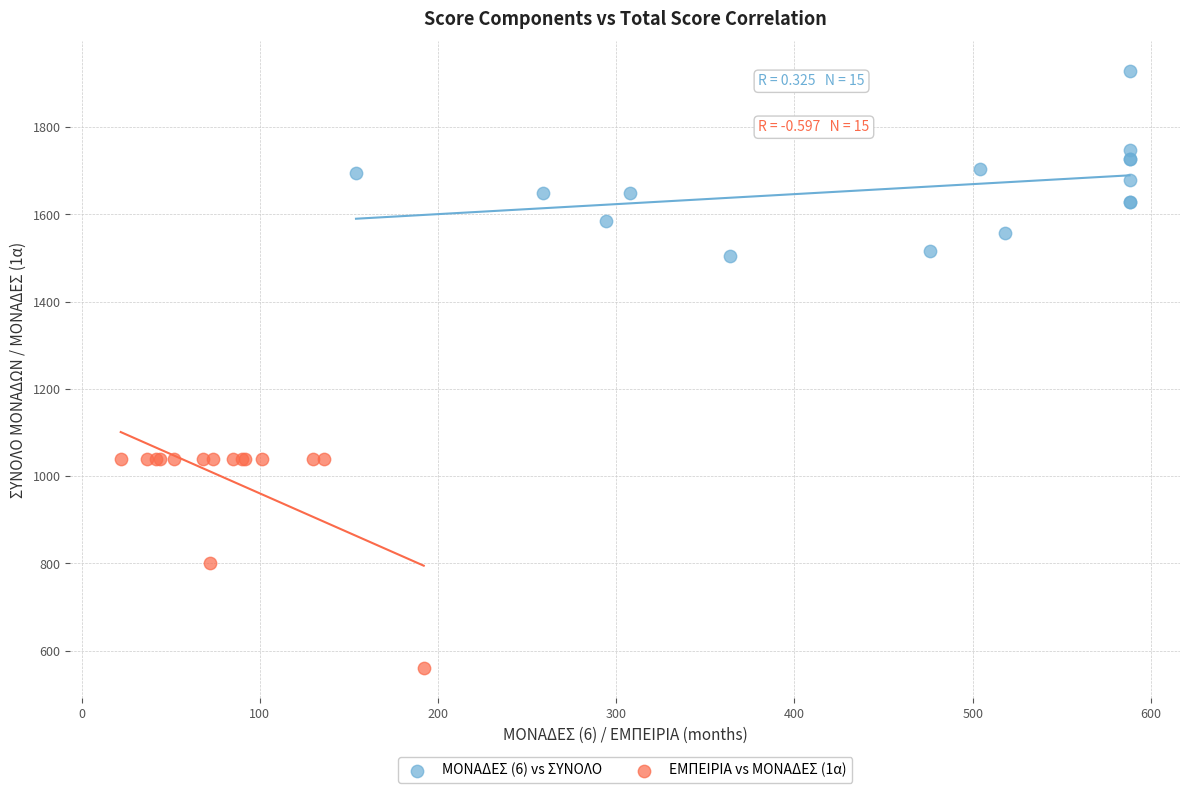

What are all the series names shown in the legend?

ΜΟΝΑΔΕΣ (6) vs ΣΥΝΟΛΟ, ΕΜΠΕΙΡΙΑ vs ΜΟΝΑΔΕΣ (1α)